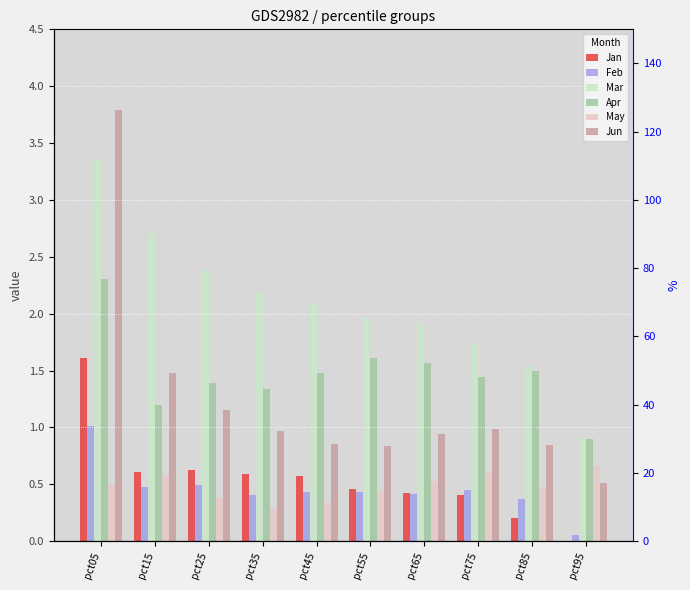

Which has a higher value, pct25 or pct95?

pct25